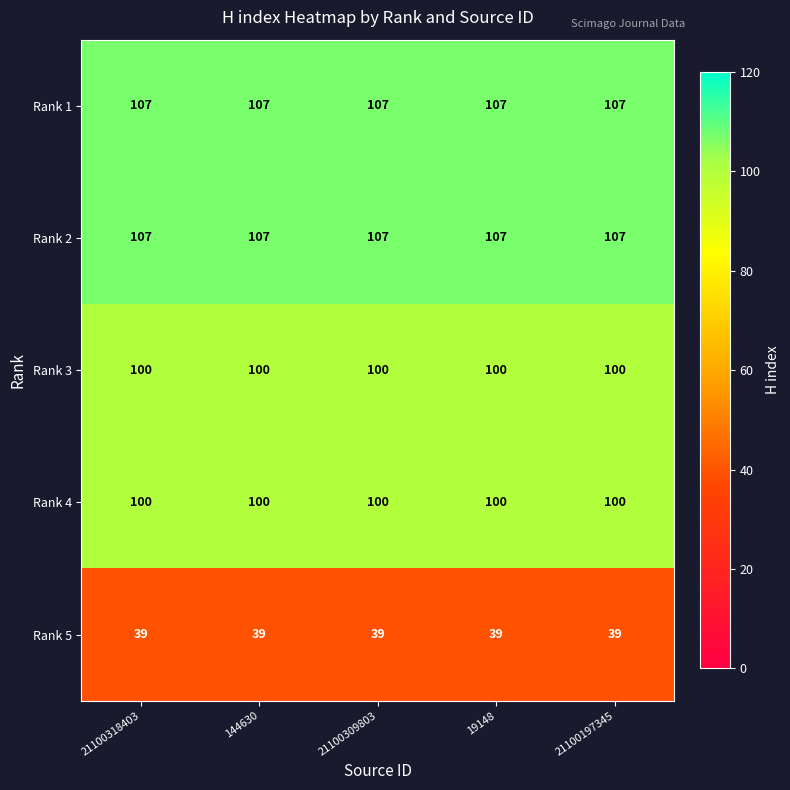

What is the difference between the highest and lowest values at 19148?

68